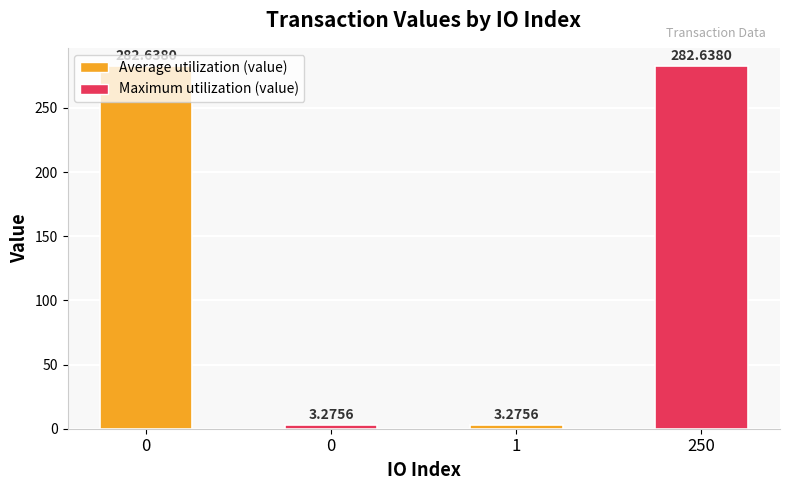

What is the greatest value displayed?

282.6